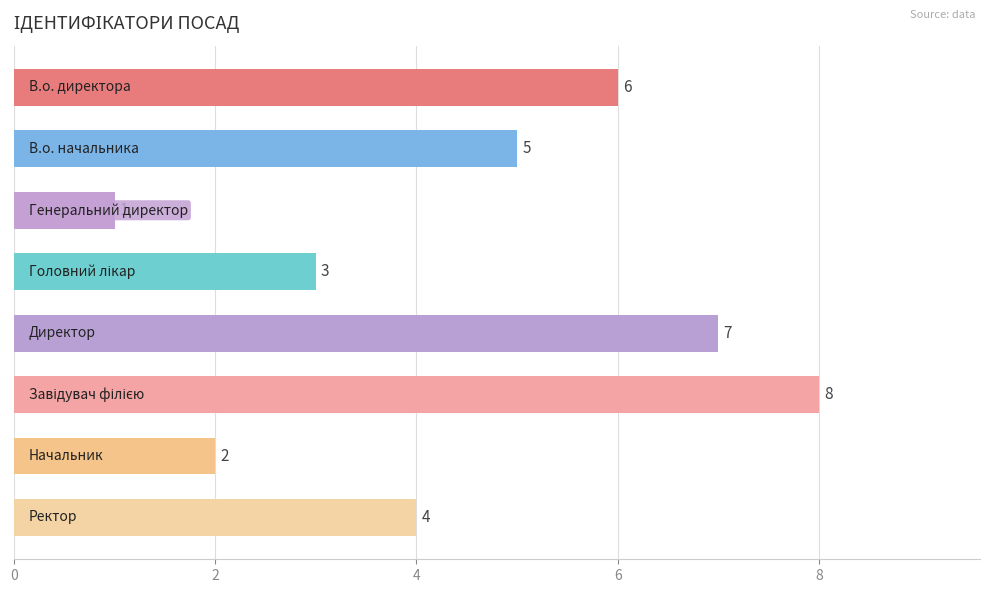

What is the sum of all values?

36